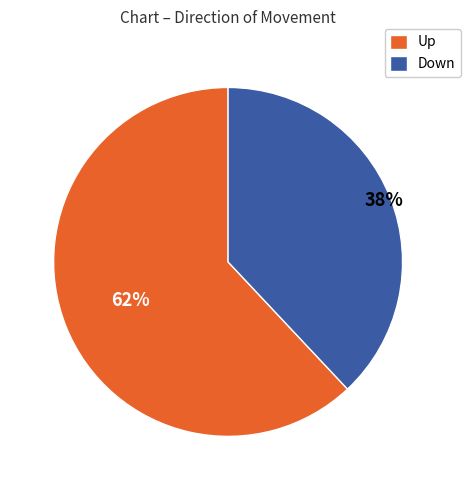

What is the ratio of the value at Up to the value at Down?

1.6